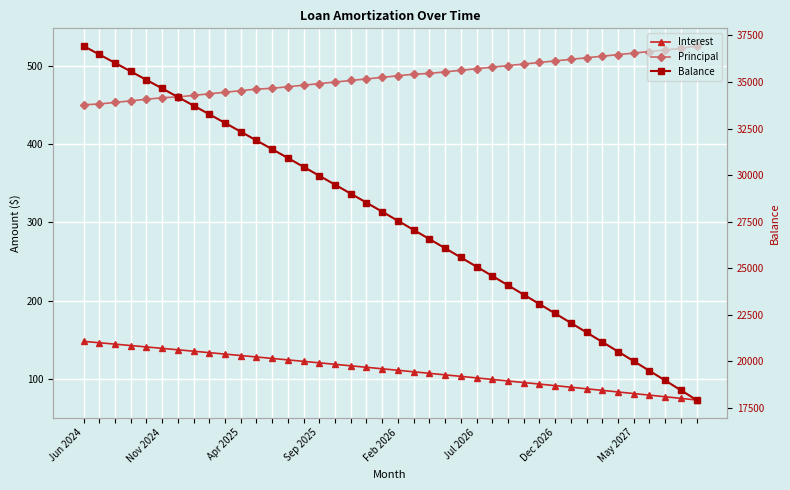

Which series has the largest range (max minus min)?

Balance